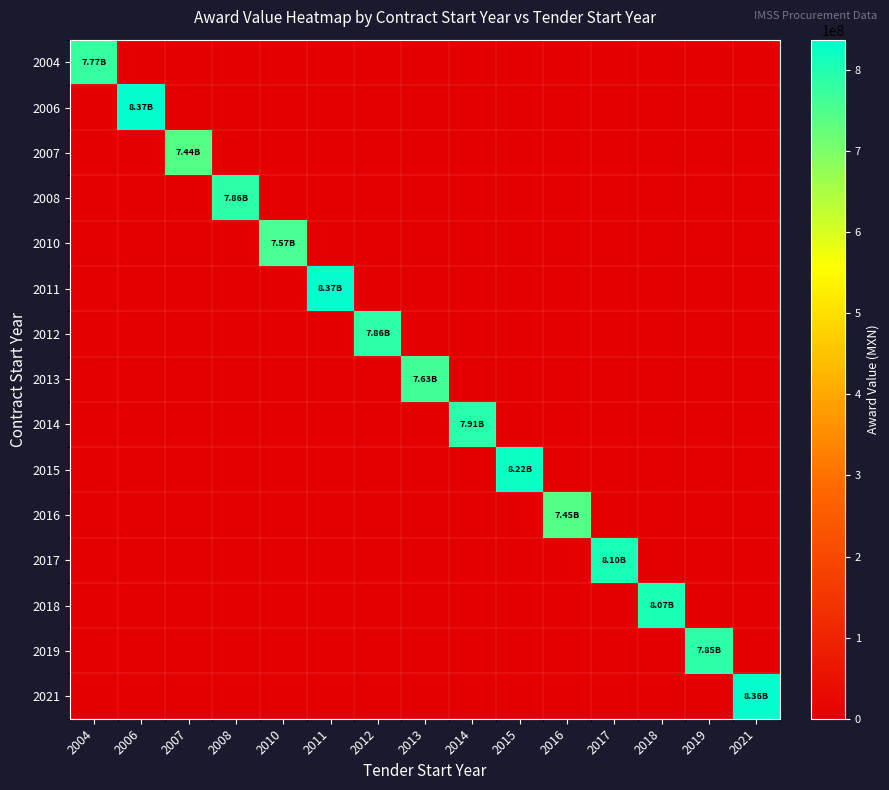

Reading right to left, transcribe all the data shown in this chart.

2004: 2021=0	2019=0	2018=0	2017=0	2016=0	2015=0	2014=0	2013=0	2012=0	2011=0	2010=0	2008=0	2007=0	2006=0	2004=777125436
2006: 2021=0	2019=0	2018=0	2017=0	2016=0	2015=0	2014=0	2013=0	2012=0	2011=0	2010=0	2008=0	2007=0	2006=837000000	2004=0
2007: 2021=0	2019=0	2018=0	2017=0	2016=0	2015=0	2014=0	2013=0	2012=0	2011=0	2010=0	2008=0	2007=743538305	2006=0	2004=0
2008: 2021=0	2019=0	2018=0	2017=0	2016=0	2015=0	2014=0	2013=0	2012=0	2011=0	2010=0	2008=785587329	2007=0	2006=0	2004=0
2010: 2021=0	2019=0	2018=0	2017=0	2016=0	2015=0	2014=0	2013=0	2012=0	2011=0	2010=756597161	2008=0	2007=0	2006=0	2004=0
2011: 2021=0	2019=0	2018=0	2017=0	2016=0	2015=0	2014=0	2013=0	2012=0	2011=837224222	2010=0	2008=0	2007=0	2006=0	2004=0
2012: 2021=0	2019=0	2018=0	2017=0	2016=0	2015=0	2014=0	2013=0	2012=785940862	2011=0	2010=0	2008=0	2007=0	2006=0	2004=0
2013: 2021=0	2019=0	2018=0	2017=0	2016=0	2015=0	2014=0	2013=762605001	2012=0	2011=0	2010=0	2008=0	2007=0	2006=0	2004=0
2014: 2021=0	2019=0	2018=0	2017=0	2016=0	2015=0	2014=791319100	2013=0	2012=0	2011=0	2010=0	2008=0	2007=0	2006=0	2004=0
2015: 2021=0	2019=0	2018=0	2017=0	2016=0	2015=821895393	2014=0	2013=0	2012=0	2011=0	2010=0	2008=0	2007=0	2006=0	2004=0
2016: 2021=0	2019=0	2018=0	2017=0	2016=745183816	2015=0	2014=0	2013=0	2012=0	2011=0	2010=0	2008=0	2007=0	2006=0	2004=0
2017: 2021=0	2019=0	2018=0	2017=809979733	2016=0	2015=0	2014=0	2013=0	2012=0	2011=0	2010=0	2008=0	2007=0	2006=0	2004=0
2018: 2021=0	2019=0	2018=807212523	2017=0	2016=0	2015=0	2014=0	2013=0	2012=0	2011=0	2010=0	2008=0	2007=0	2006=0	2004=0
2019: 2021=0	2019=784920000	2018=0	2017=0	2016=0	2015=0	2014=0	2013=0	2012=0	2011=0	2010=0	2008=0	2007=0	2006=0	2004=0
2021: 2021=835724487	2019=0	2018=0	2017=0	2016=0	2015=0	2014=0	2013=0	2012=0	2011=0	2010=0	2008=0	2007=0	2006=0	2004=0